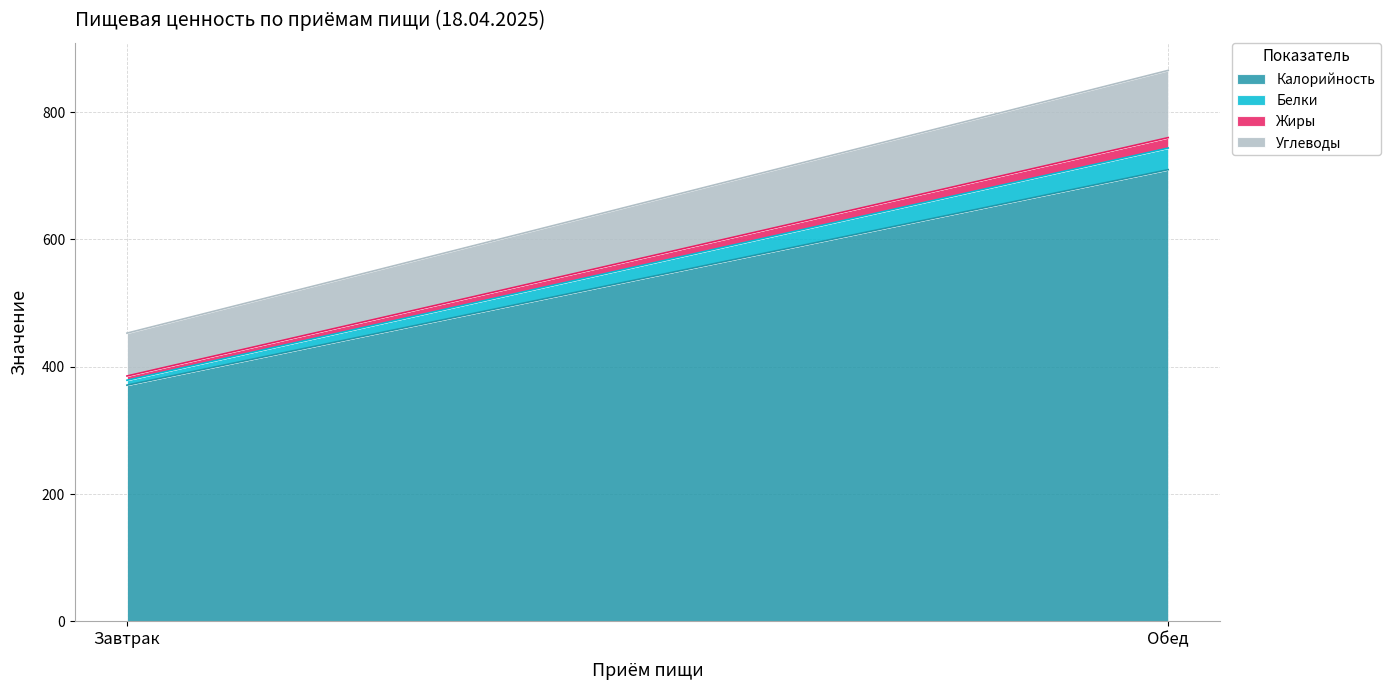

True or false: Жиры has a value of 4.2 at Завтрак.

False